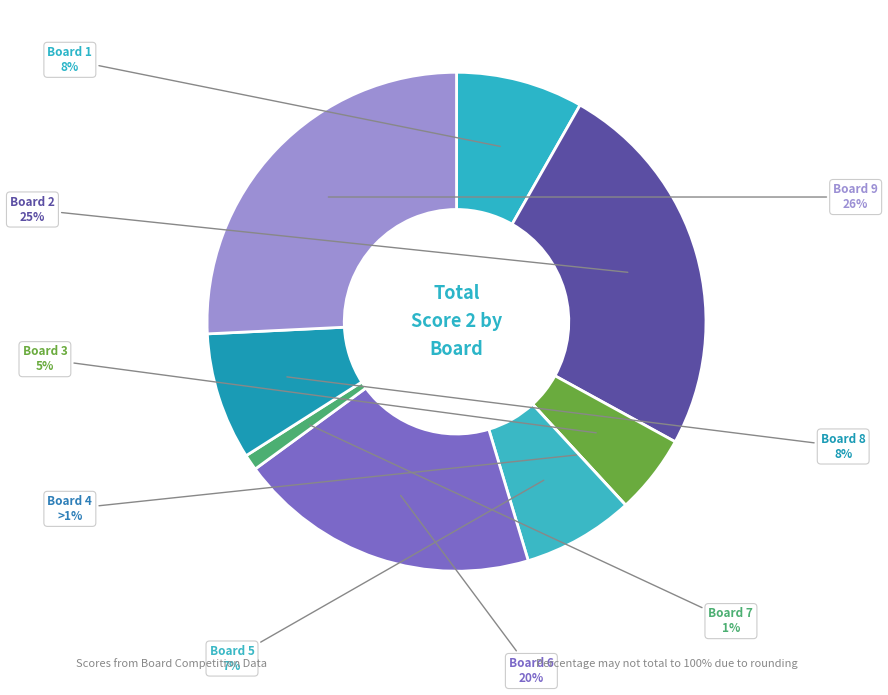

Is there a majority slice in this chart?

No